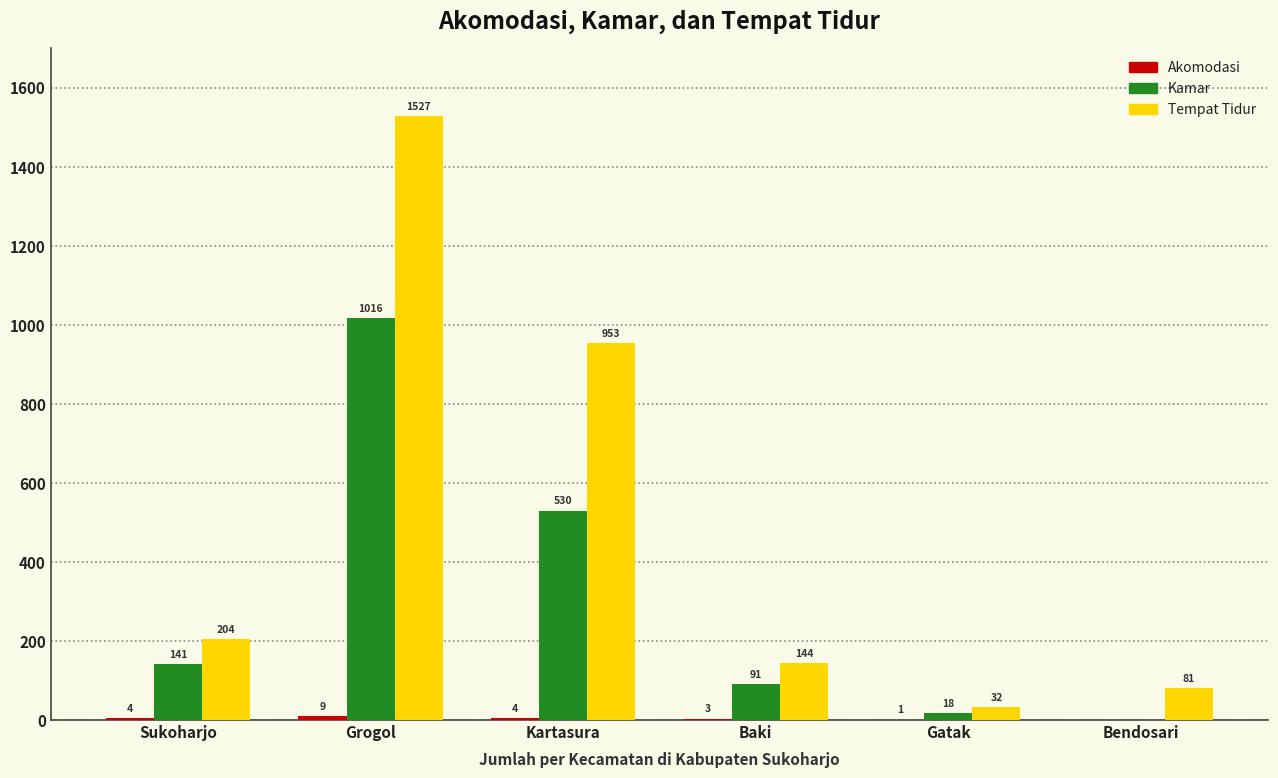

What value does the Tempat Tidur series have at Kartasura, to the nearest 100?

1000